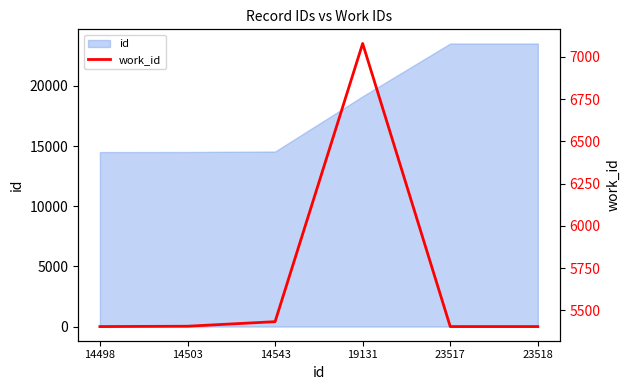

True or false: there are more than 0 points higher than both neighbors.

True